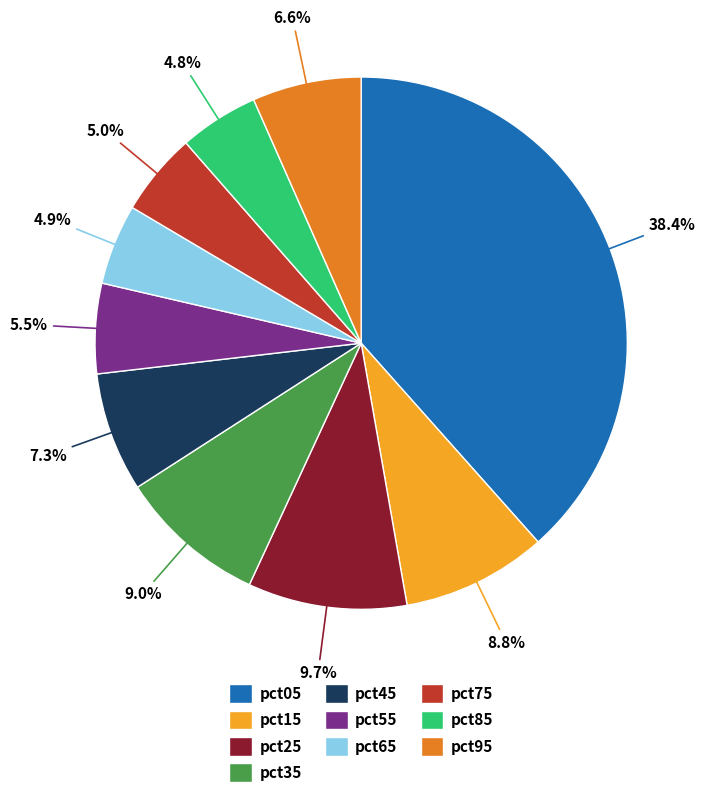

What percentage is the pct95 slice, to the nearest percent?

7%